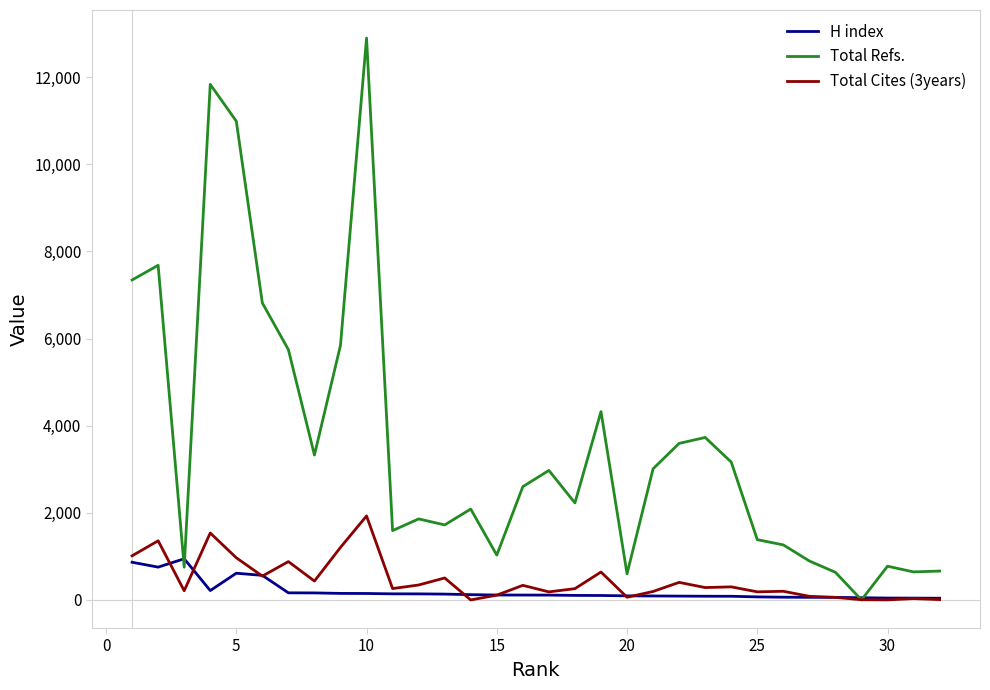

Rank the series by their maximum value, from highest to lowest.

Total Refs., Total Cites (3years), H index